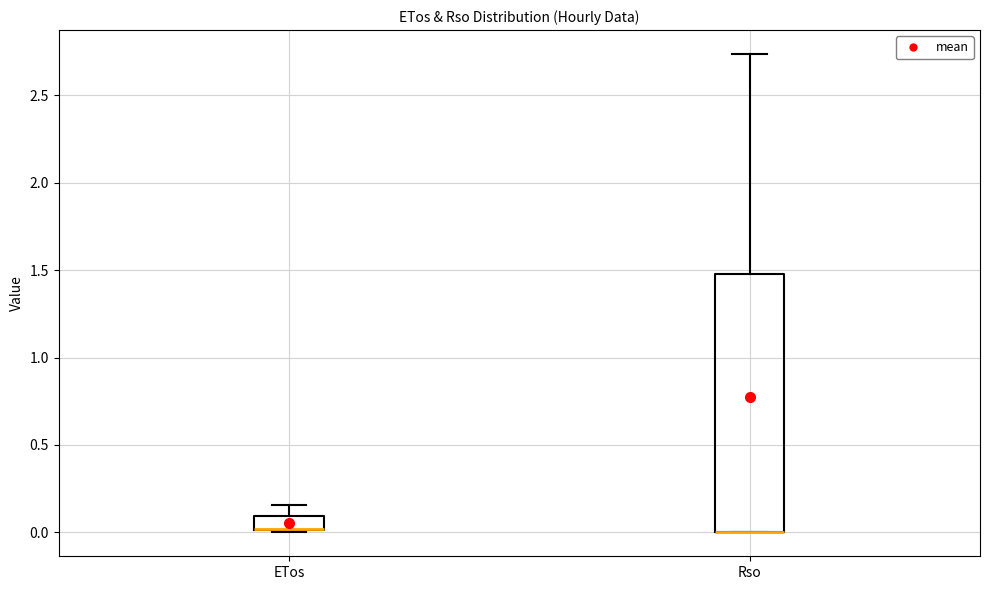

Which box is the tallest, from its lower edge to its upper edge?

Rso